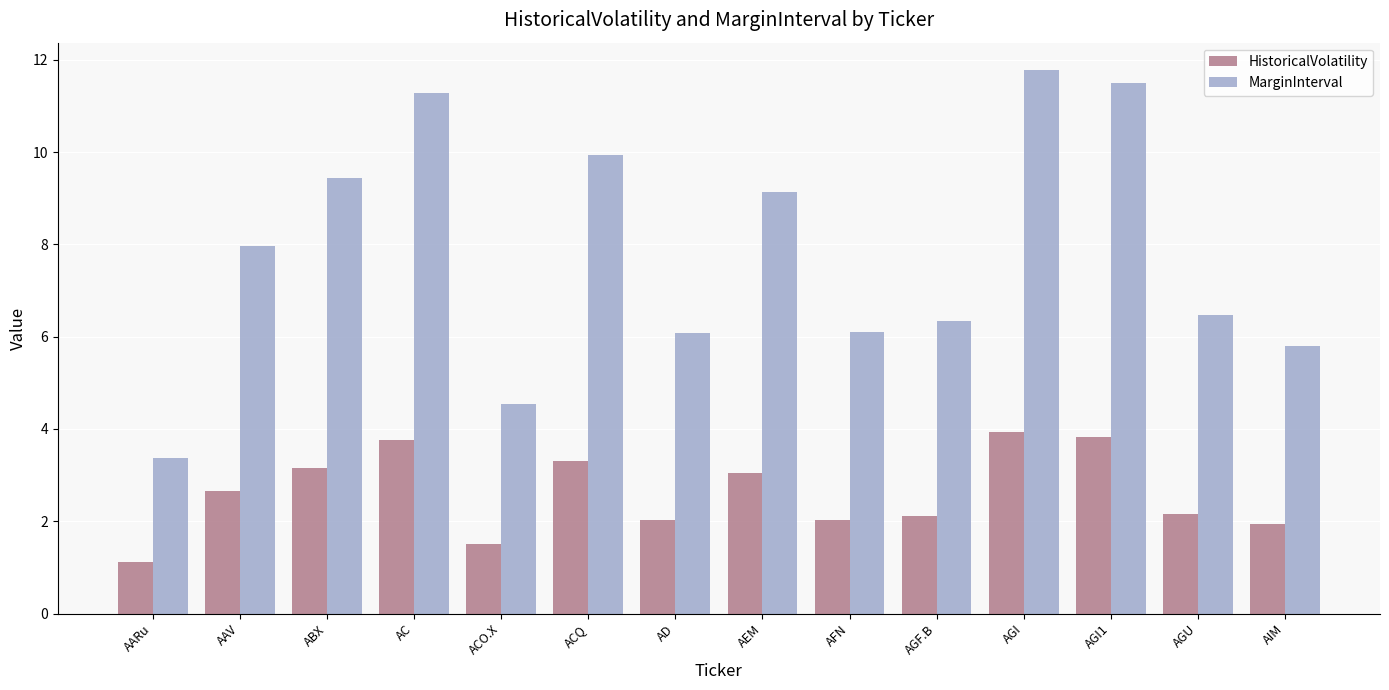

The value of HistoricalVolatility at AGU is 2.2. True or false?

True